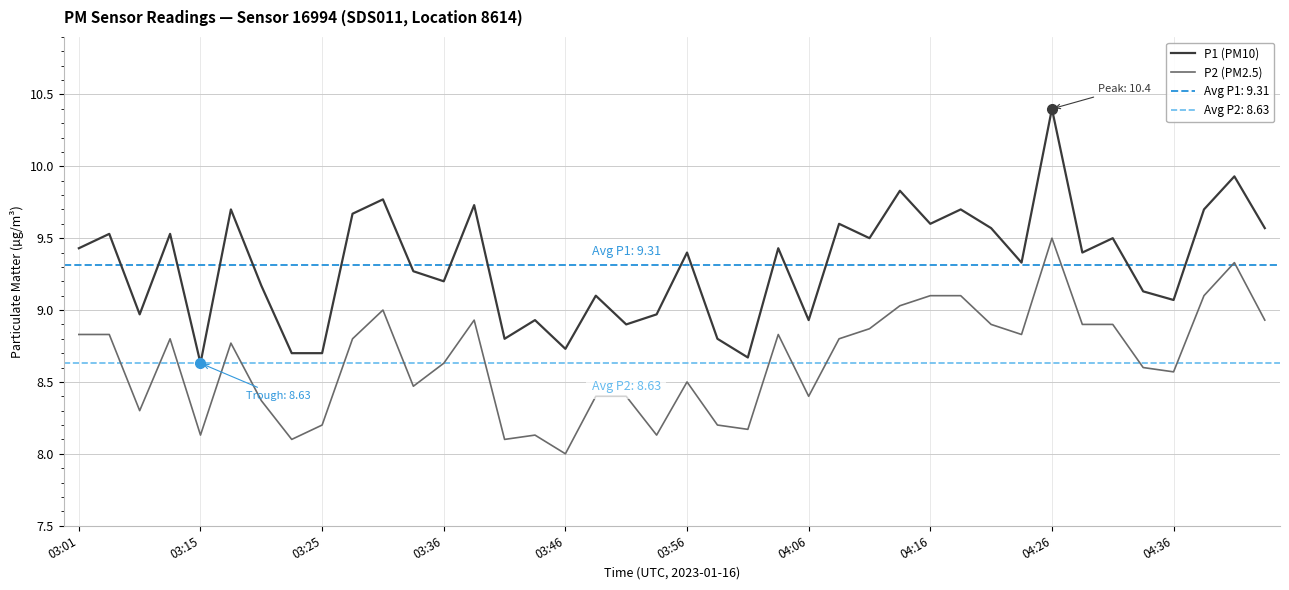

The value of P1 (PM10) at 39 is 14.3. True or false?

False